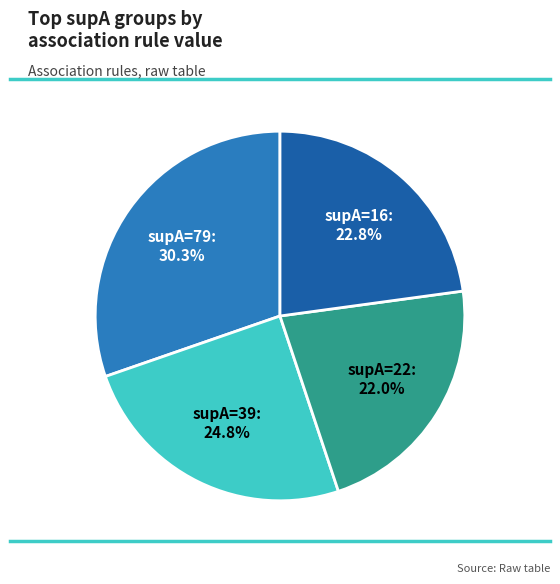

Does any single category account for the majority?

No